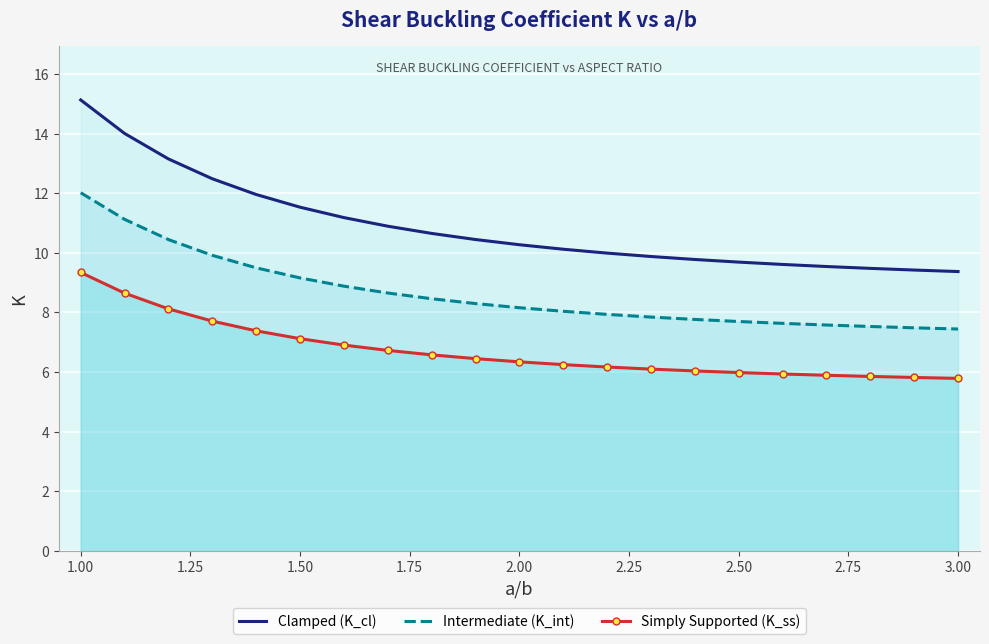

Which series has the largest total across all categories?

Clamped (K_cl)